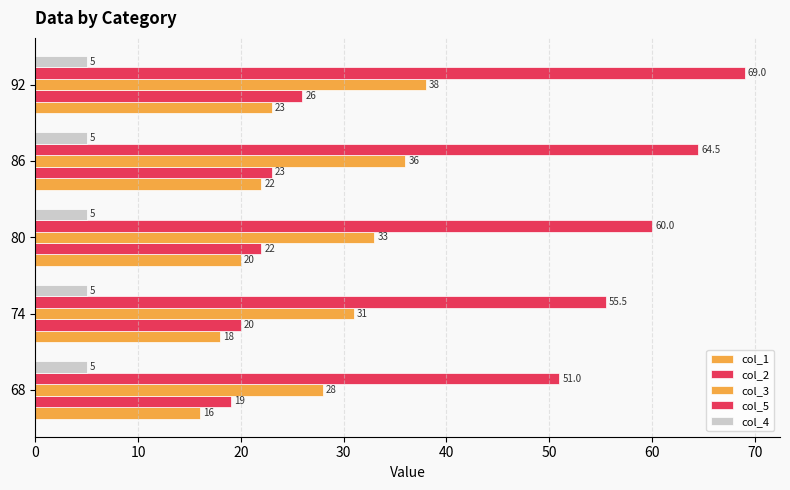

How many distinct data groups are displayed?

5